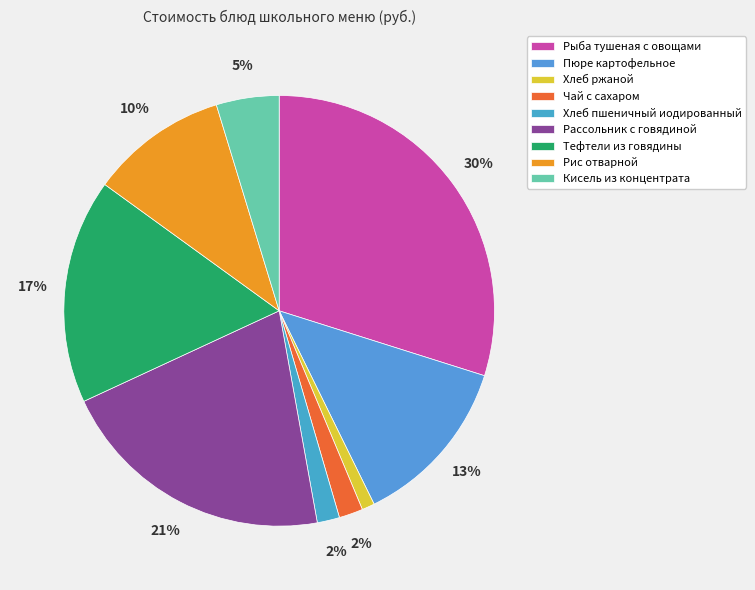

Which category has the smallest portion of the pie?

Хлеб ржаной